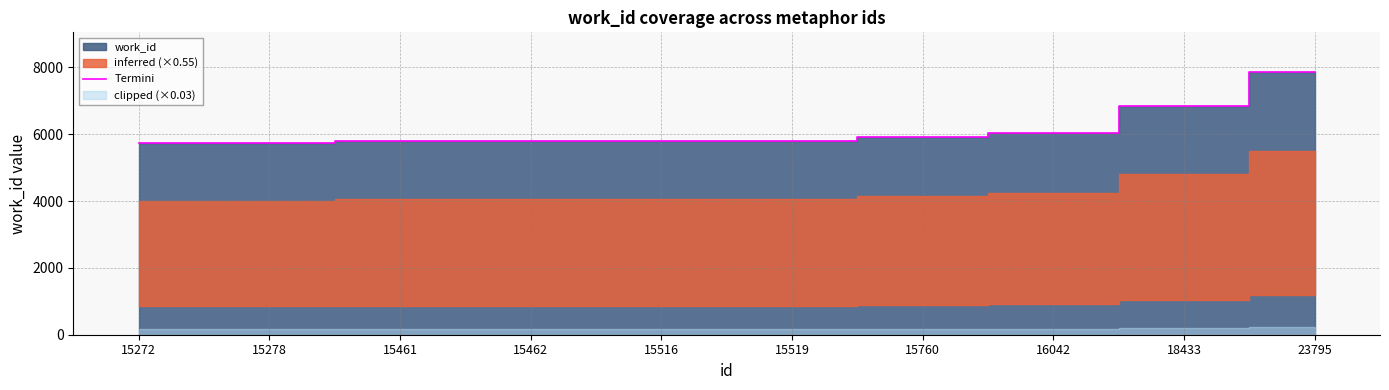

What is the difference between the values at 15462 and 18433?

1068